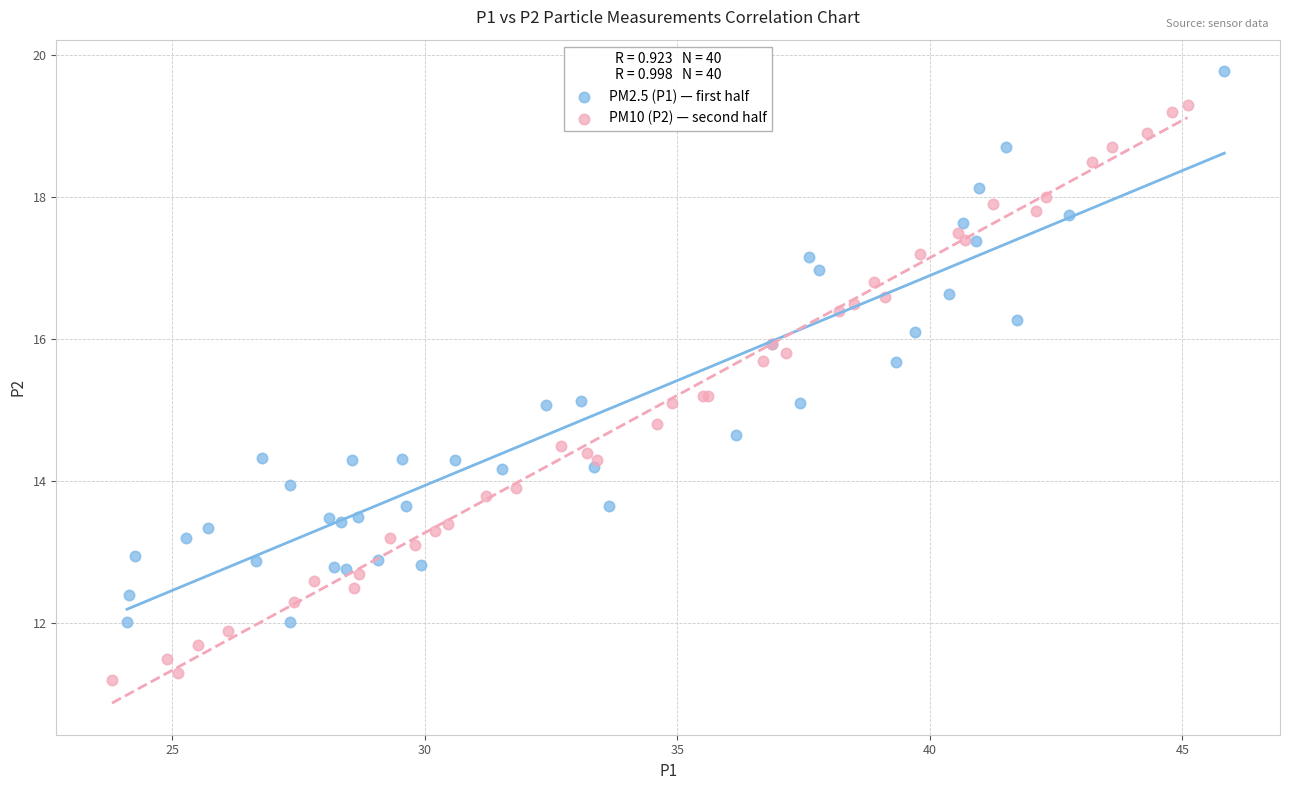

Which series contains the lowest Y value?

PM10 (P2) — second half